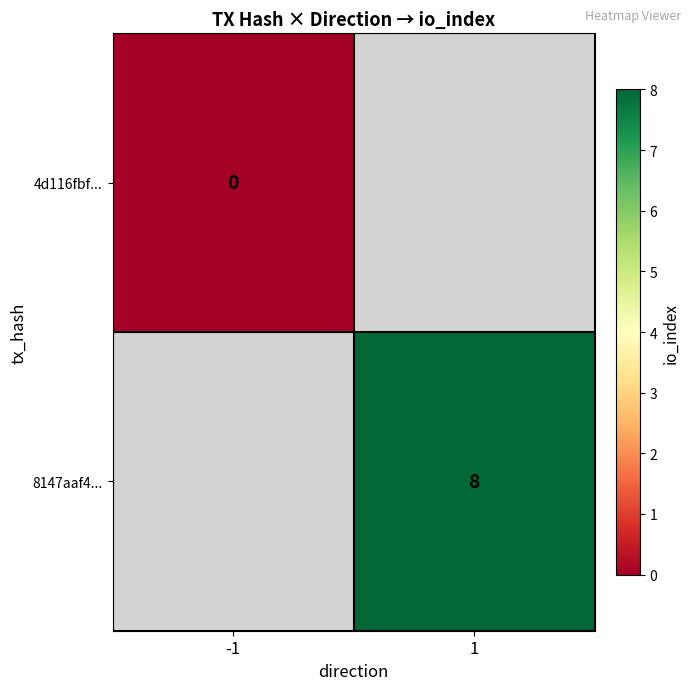

Is it true that 8147aaf4... equals 8 at 1?

True